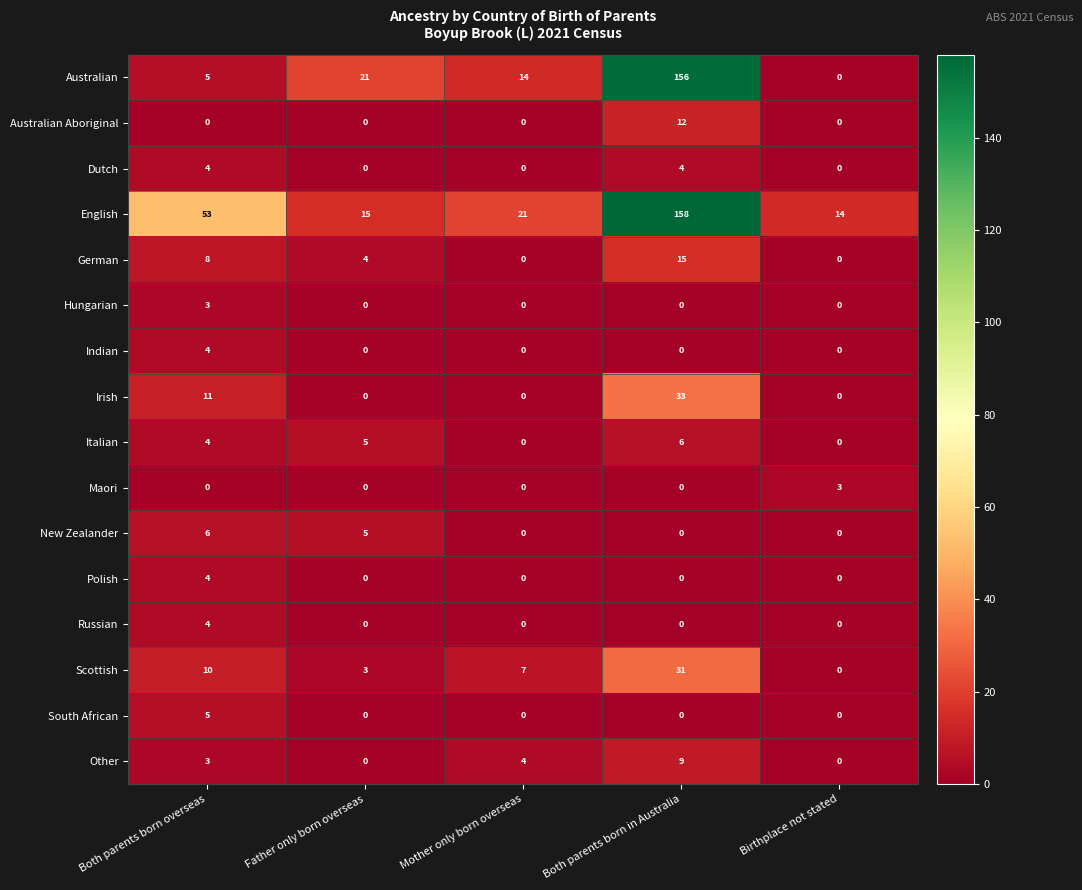

Which series changed the most between Both parents born in Australia and Birthplace not stated?

Australian